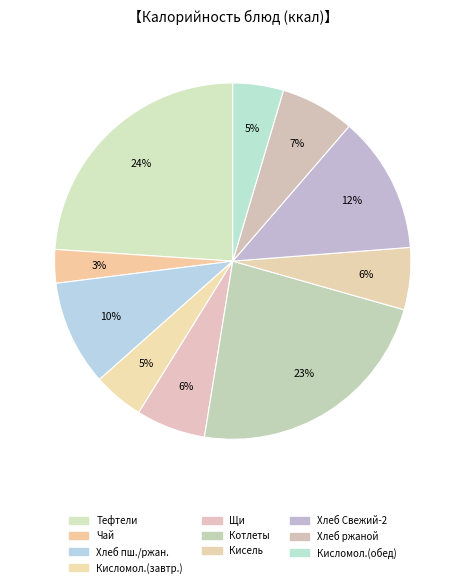

Rank the categories by value from lowest to highest.

Чай с лимоном, Кисломолочный продукт (завтрак), Кисломолочный продукт (обед), Кисель, Щи из свежей капусты со сметаной, Хлеб ржаной, Хлеб пшеничный/ржано-пшеничный, Хлеб пшеничный Свежий-2, Котлеты из мяса птицы с кашей, Тефтели с макаронными изделиями